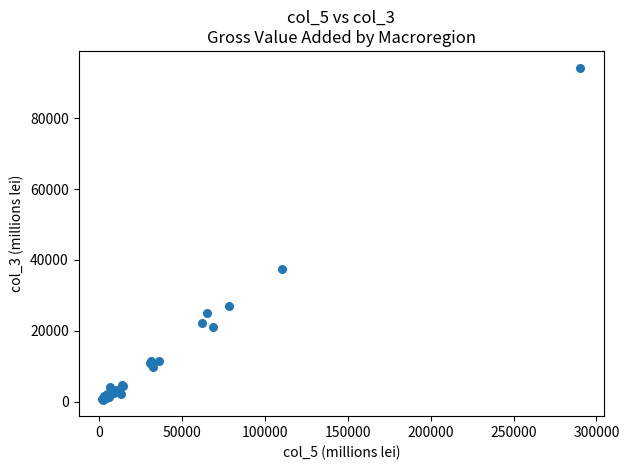

What Y value in the scatter plot is closest to 47467?

37472.9